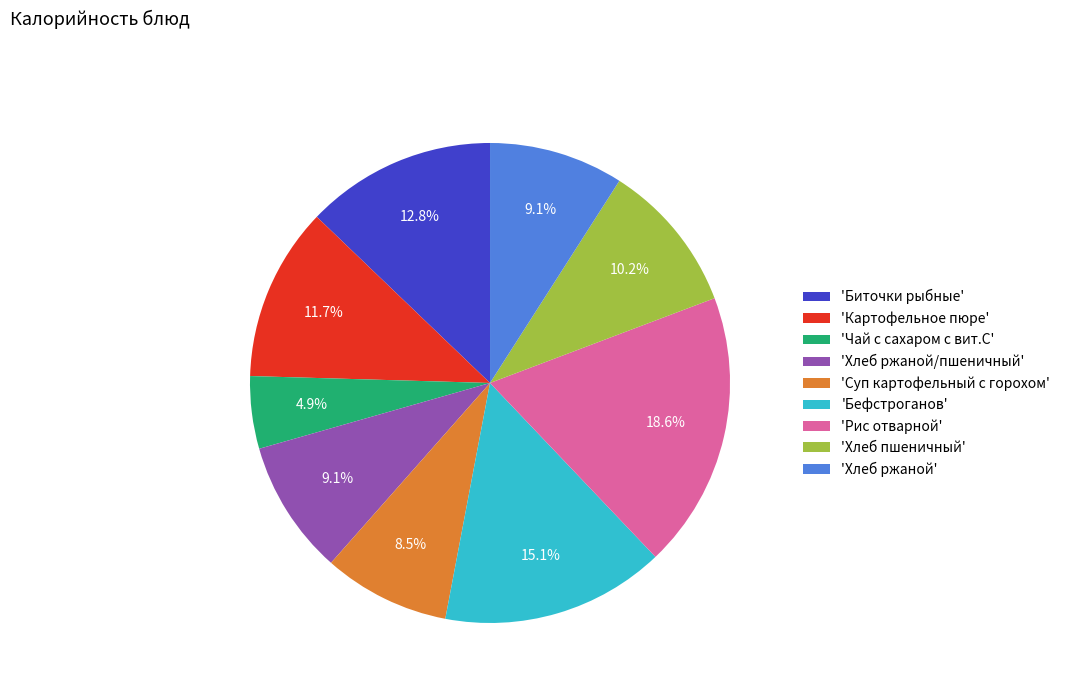

Which category has the smallest portion of the pie?

'Чай с сахаром с вит.С'